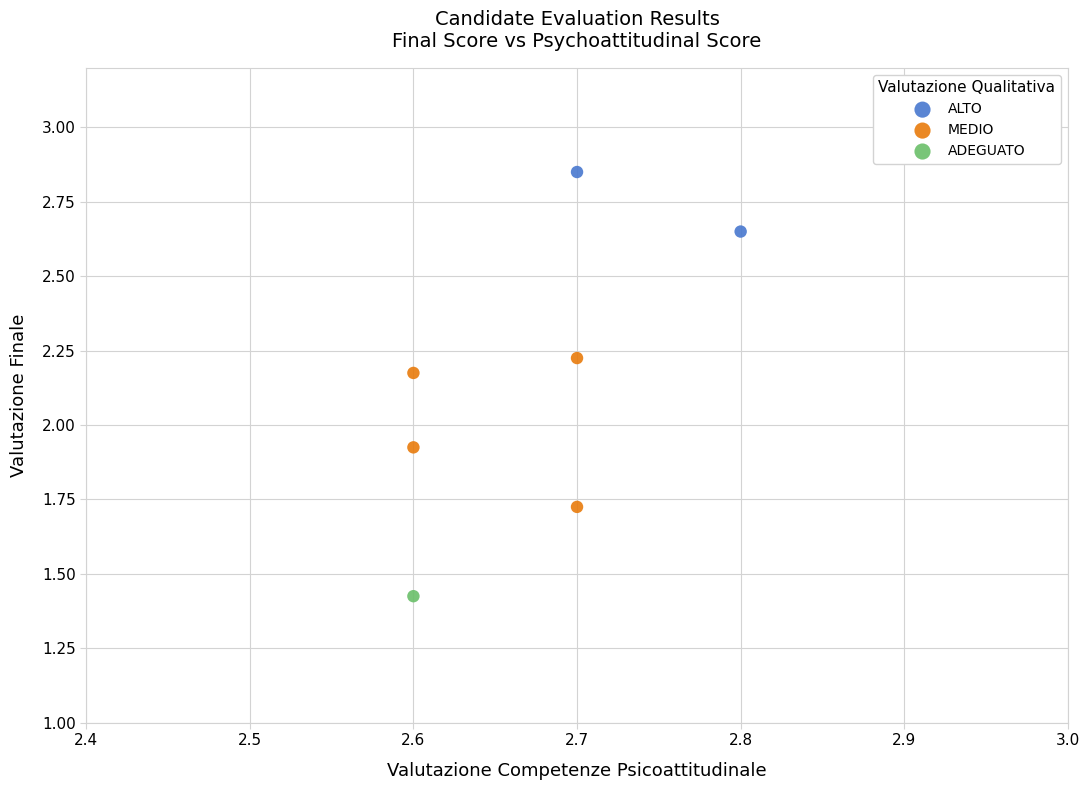

What are all the series names shown in the legend?

ALTO, MEDIO, ADEGUATO